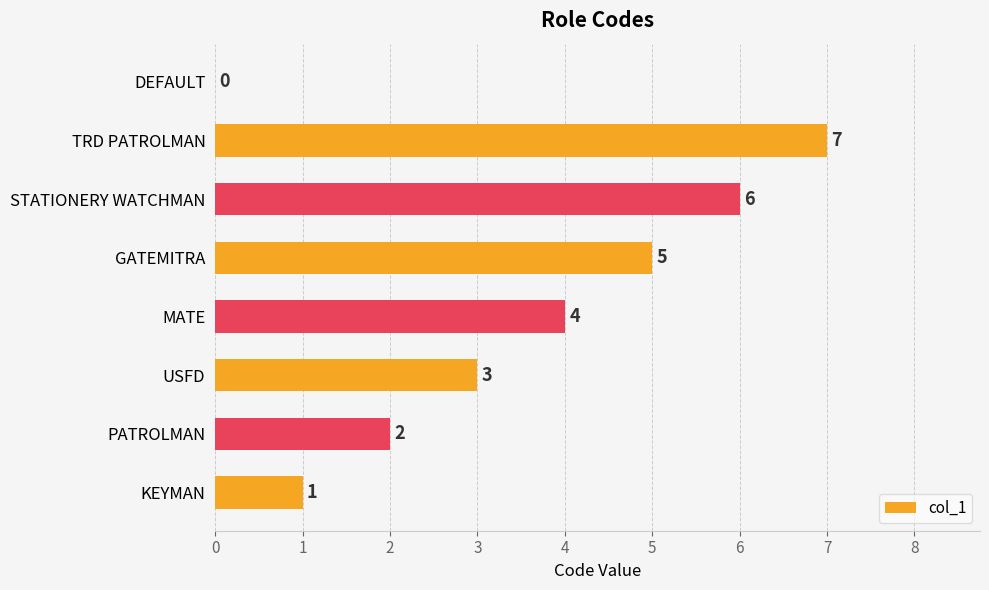

How many values are between 2 and 6?

5